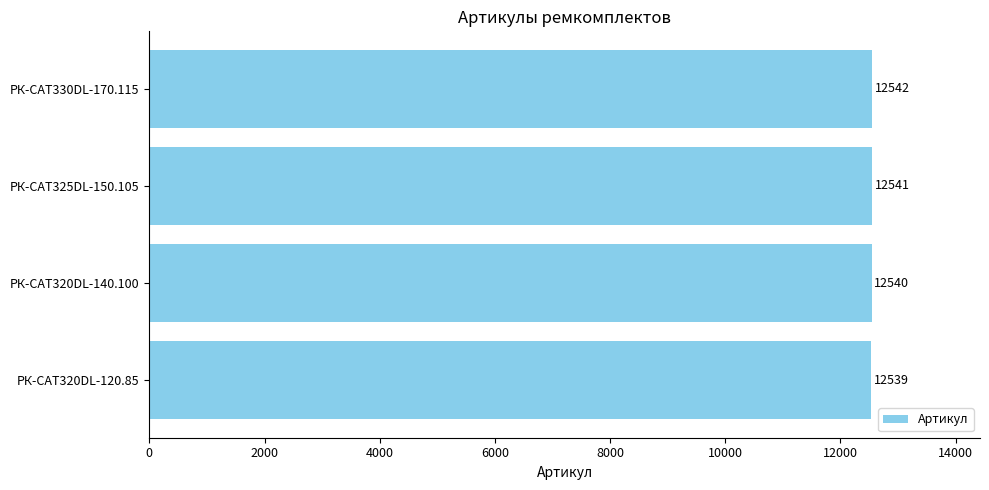

What is the minimum value shown in the chart?

12539